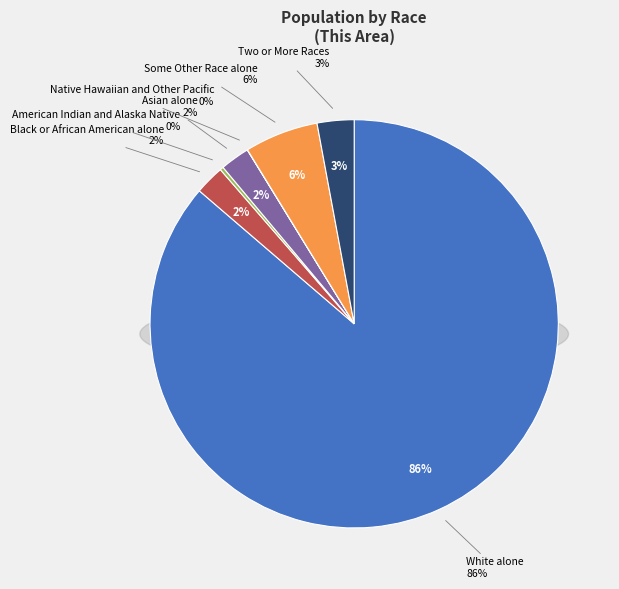

Between Black or African American alone and Asian alone, which is larger?

Black or African American alone